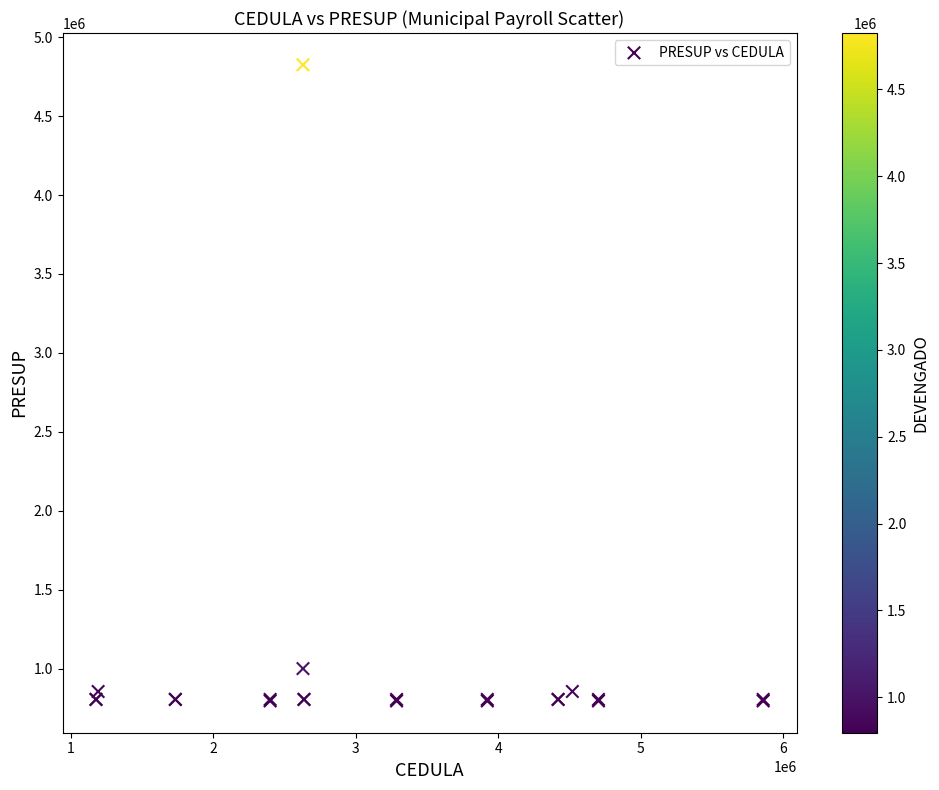

What Y value in the scatter plot is closest to 2810125?

1000000